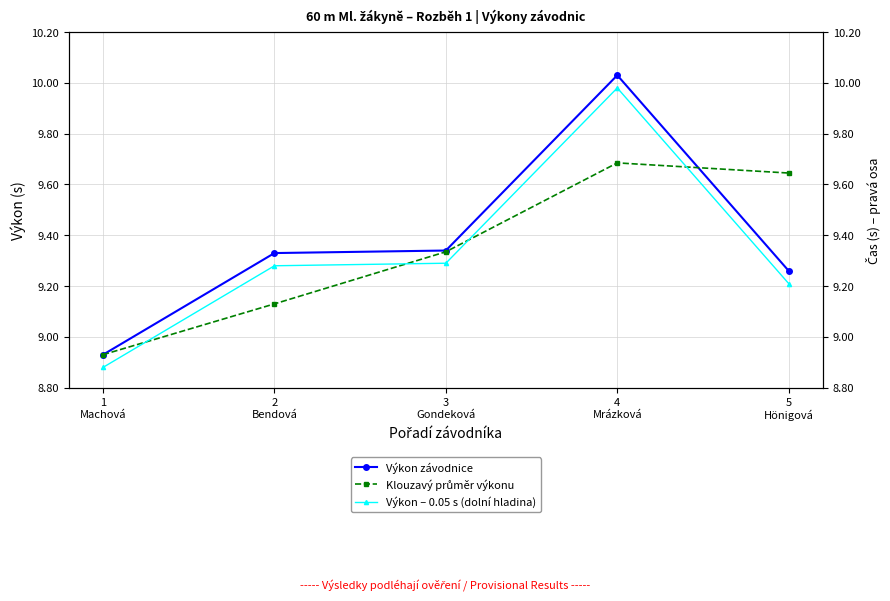

Where is Klouzavý průměr výkonu nearest to the value 9?

1
Machová